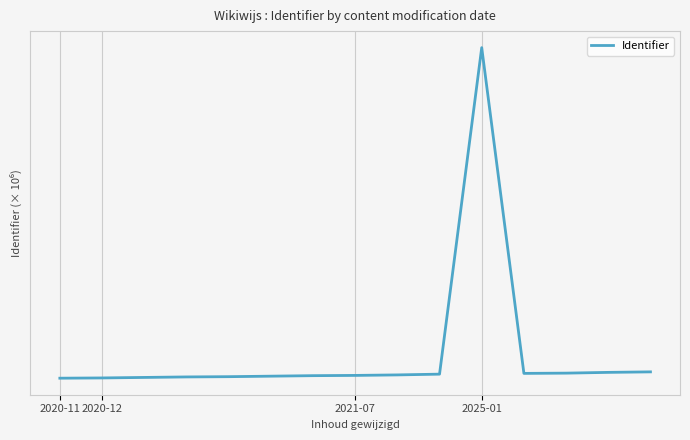

Does the chart have visible grid lines?

Yes